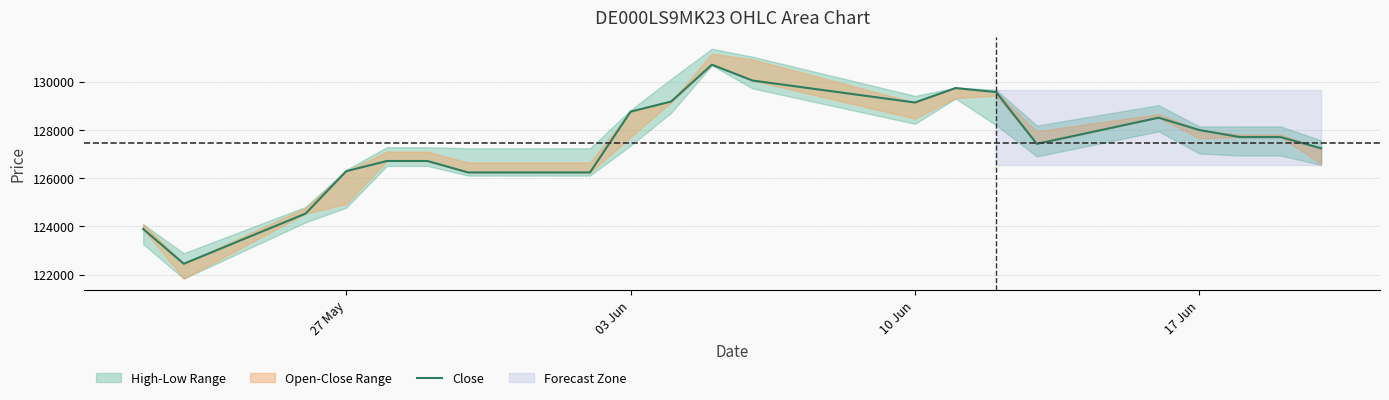

Does the chart display data point markers on the line(s)?

No